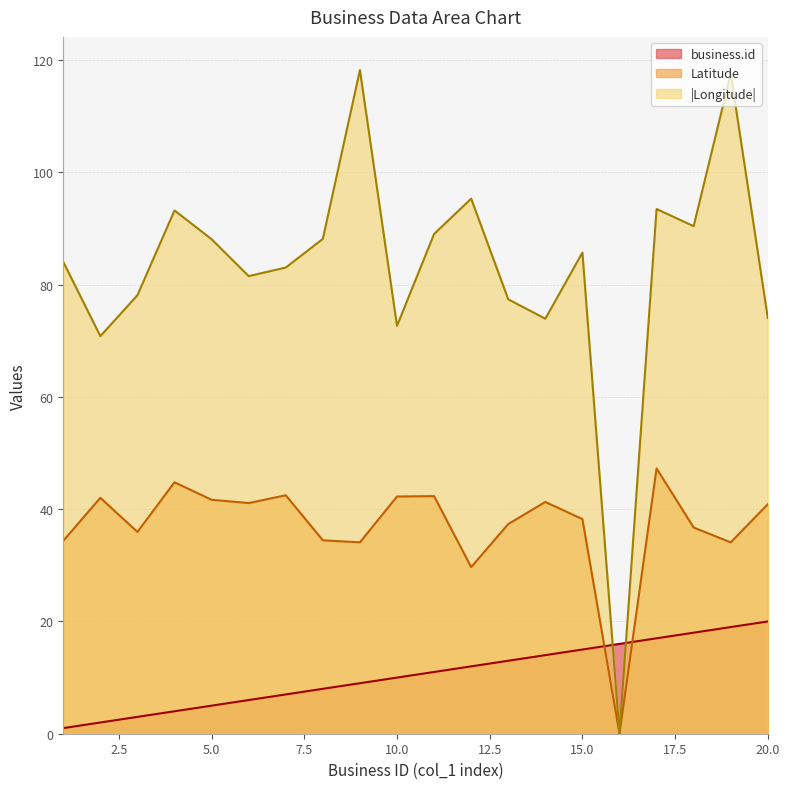

Which series has the largest total across all categories?

|Longitude|